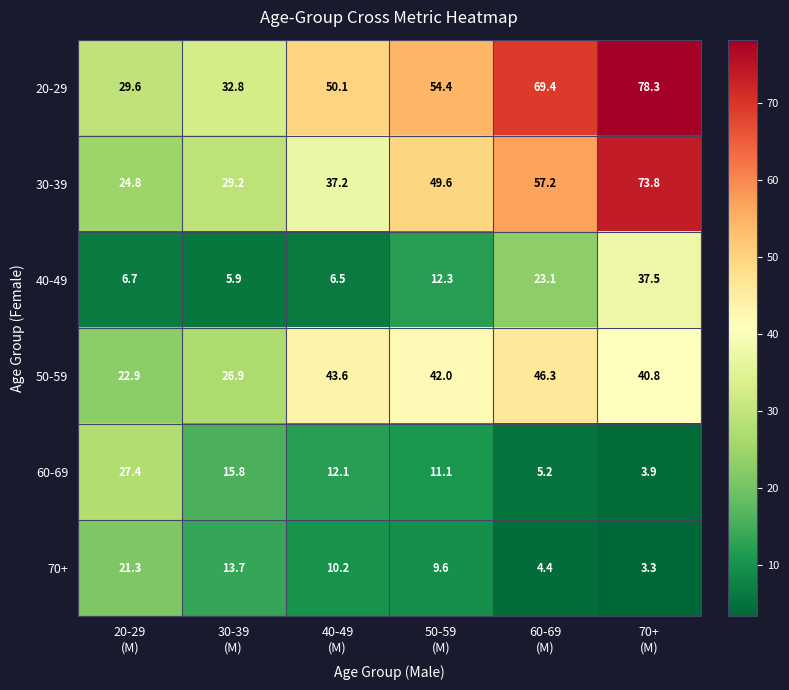

What is the difference between the second highest and minimum values in the 40-49 series?

17.2